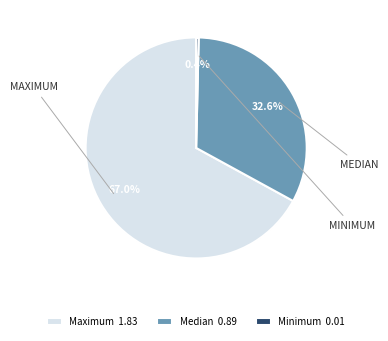

To the nearest percent, what portion does Maximum represent?

67%